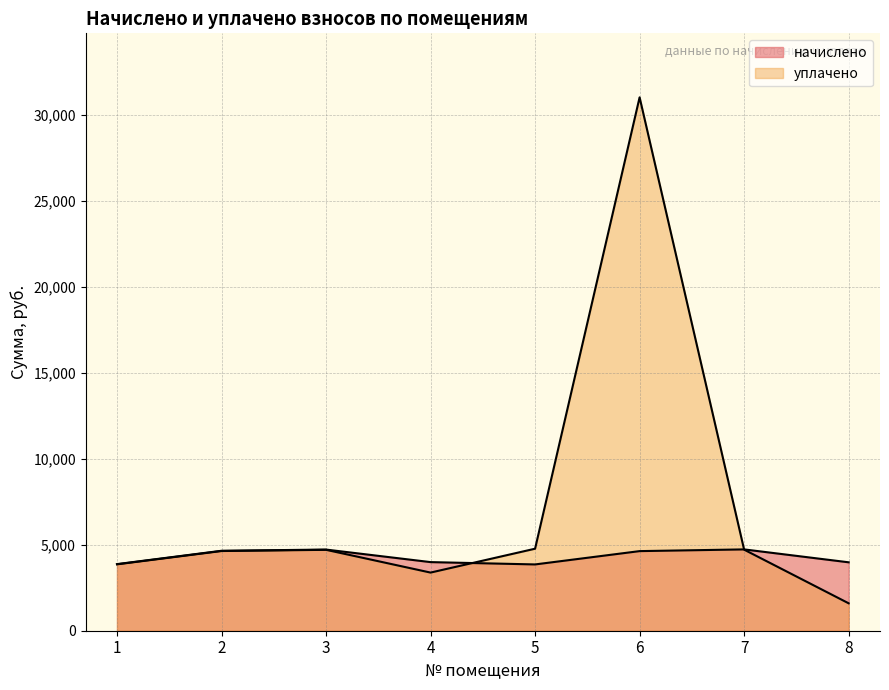

Is it true that начислено equals 6806.1 at 4?

False